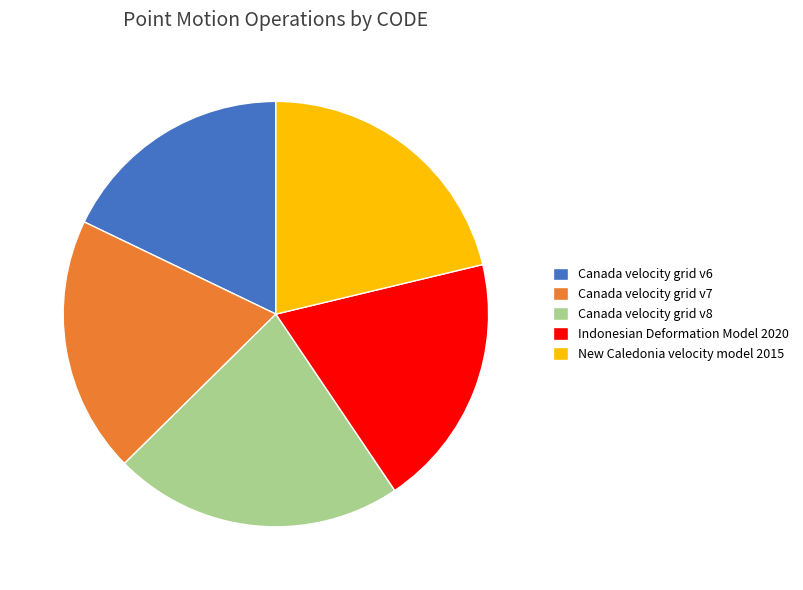

Is the sum of Indonesian Deformation Model 2020 and Canada velocity grid v8 greater than half?

No